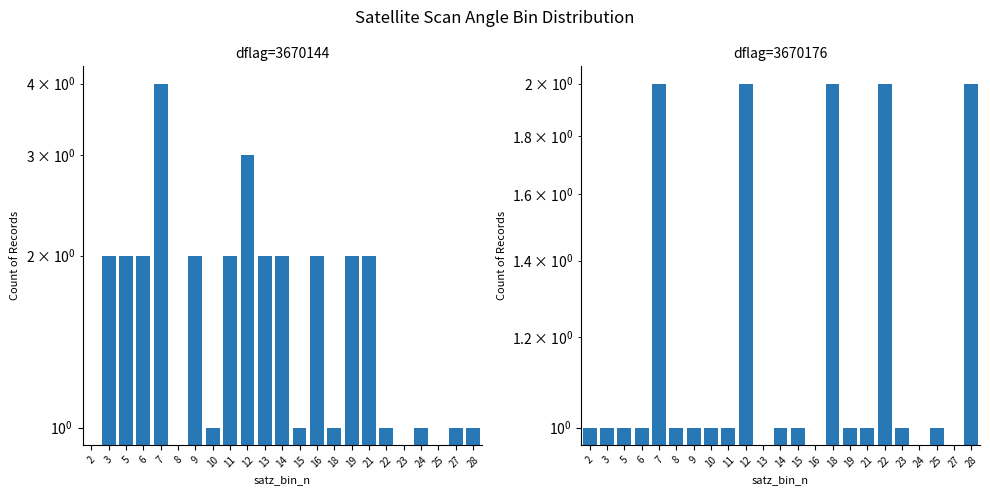

What is the total value across all series at 18?

3